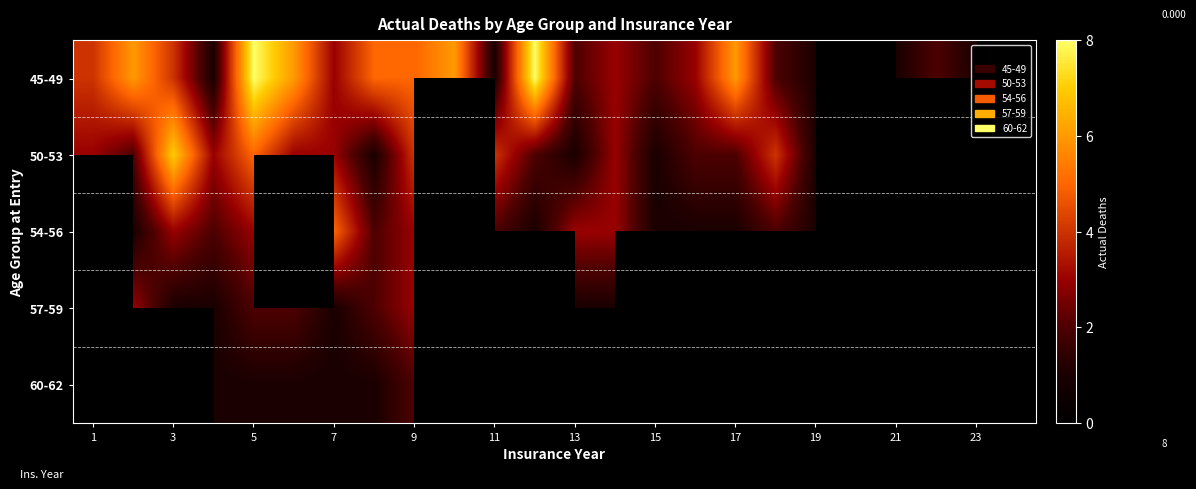

At how many categories does at least one series exceed 1?

20